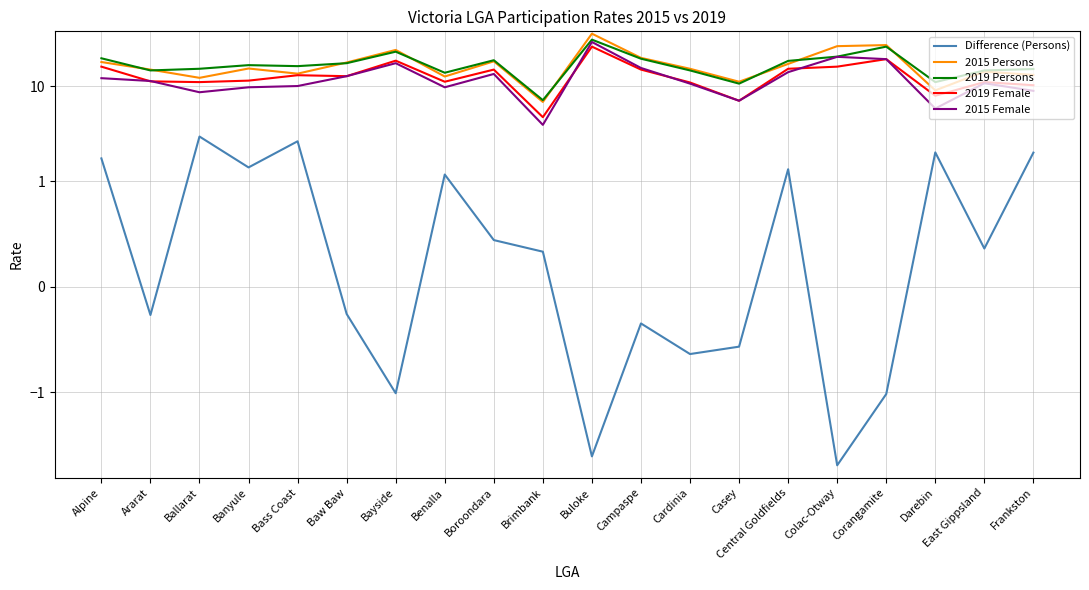

Which series has the widest spread of values?

2015 Persons